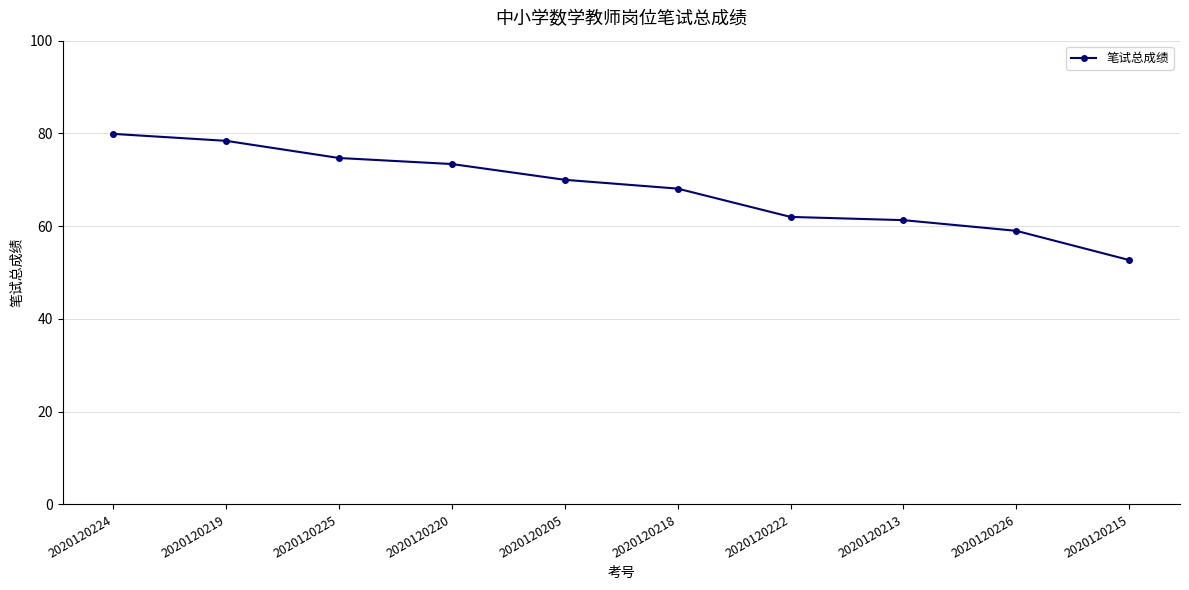

Approximately how many times larger is the value at 2020120226 compared to 2020120225?

0.8